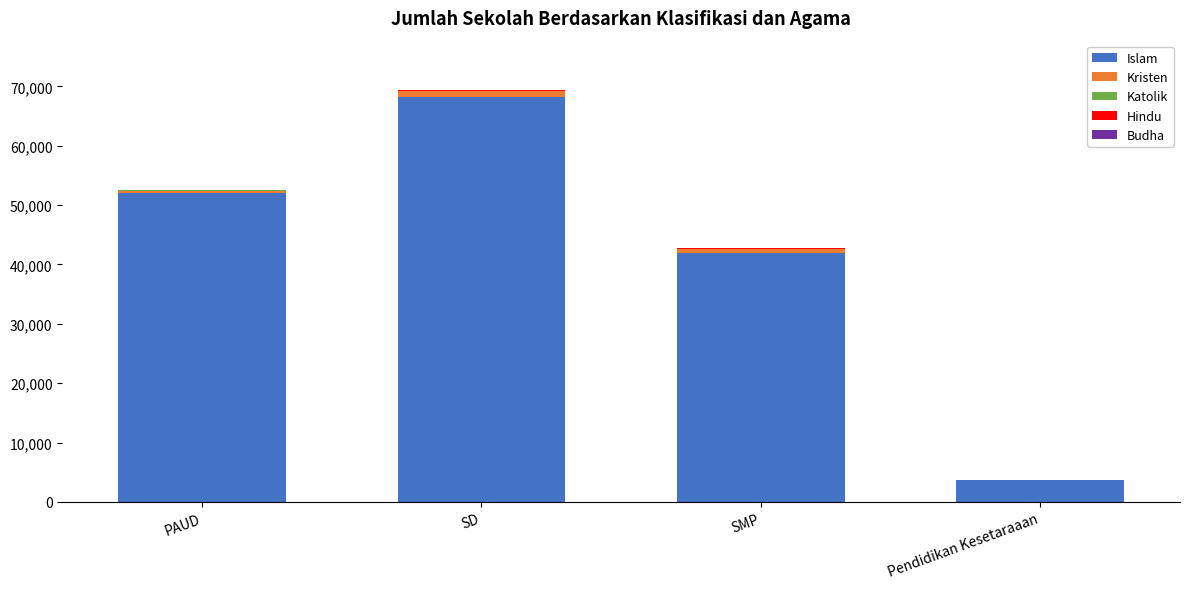

The Islam series shows 52096 at PAUD. True or false?

True